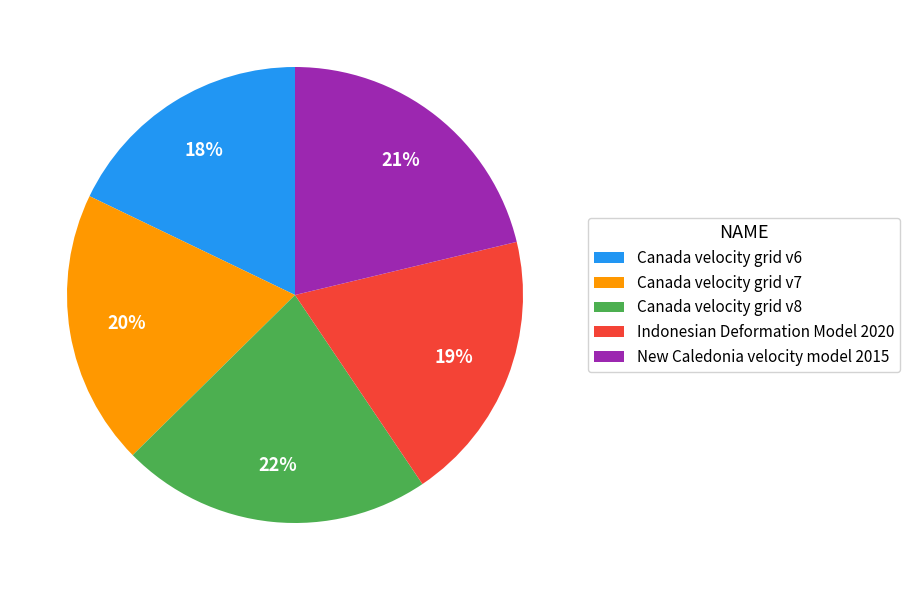

To the nearest percent, what is the difference between the largest and smallest slice percentages?

4%